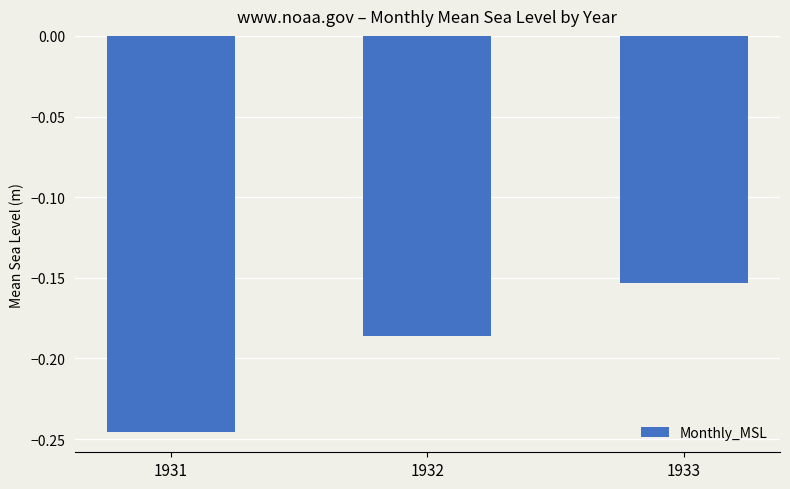

List the labels in order of value, largest first.

1933, 1932, 1931